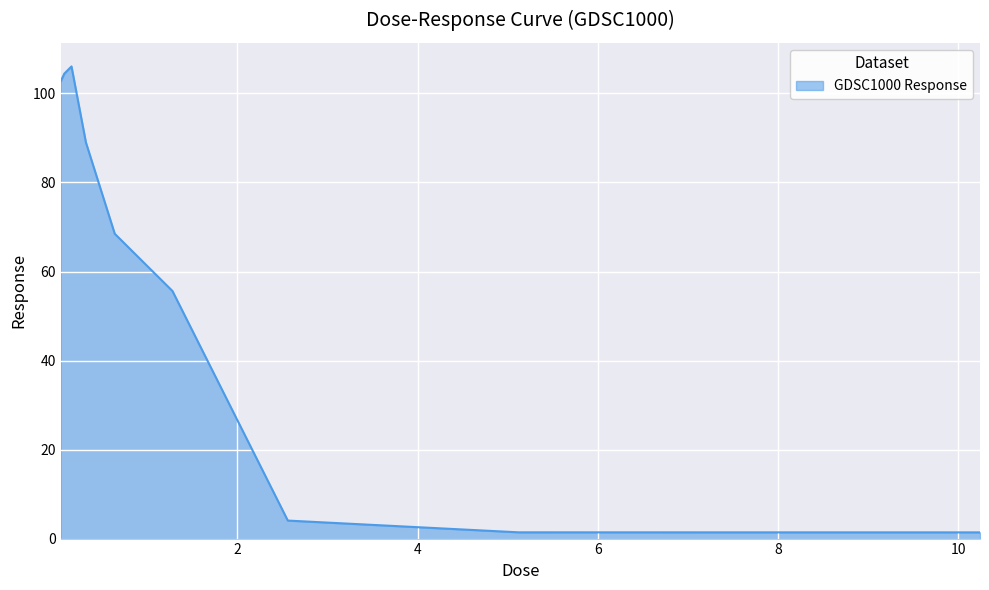

What is the greatest value displayed?

106.1